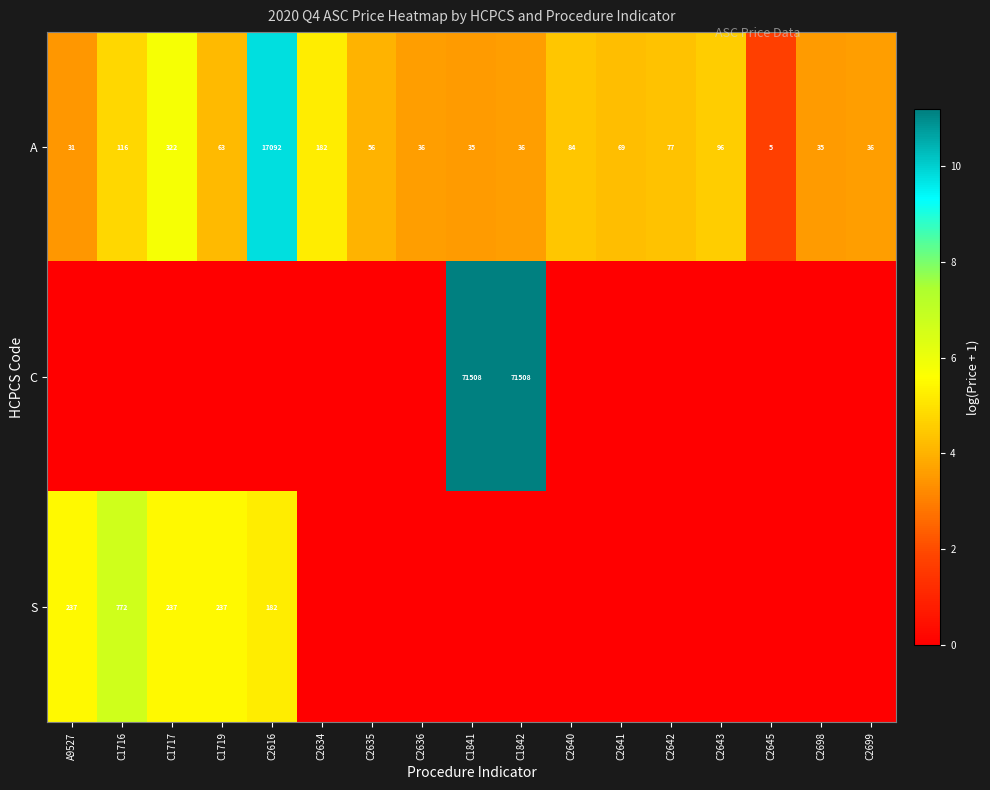

Is it true that A equals 96 at C2643?

True